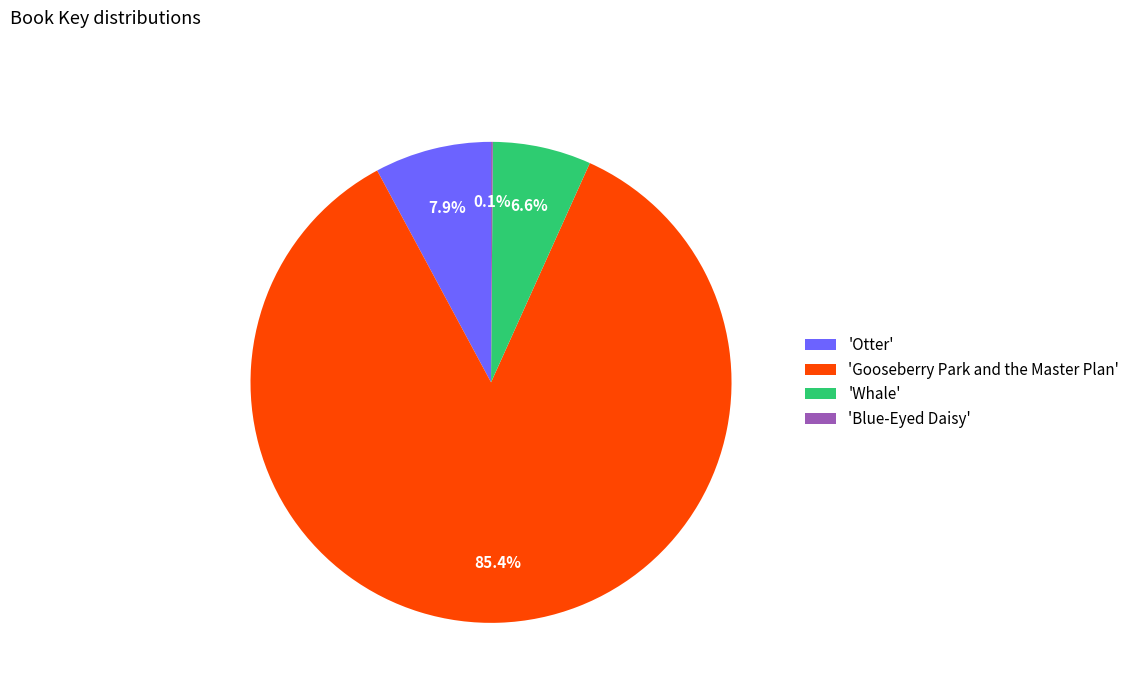

What is the largest slice in the pie chart?

'Gooseberry Park and the Master Plan'